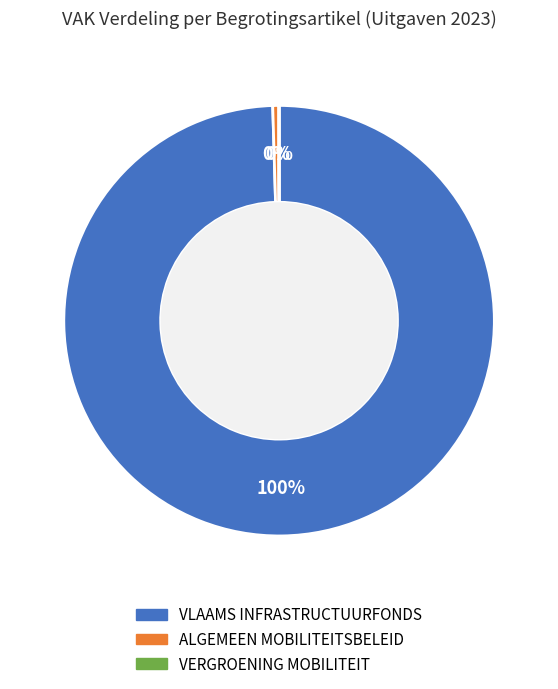

To the nearest percent, what is the average slice percentage?

33%